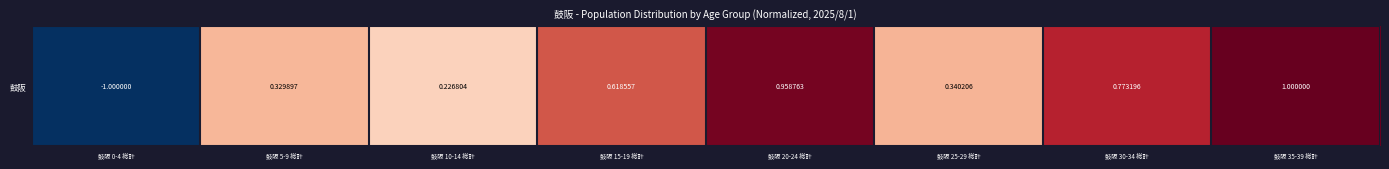

At which label does the data first exceed 0?

鼓阪 5-9 総計